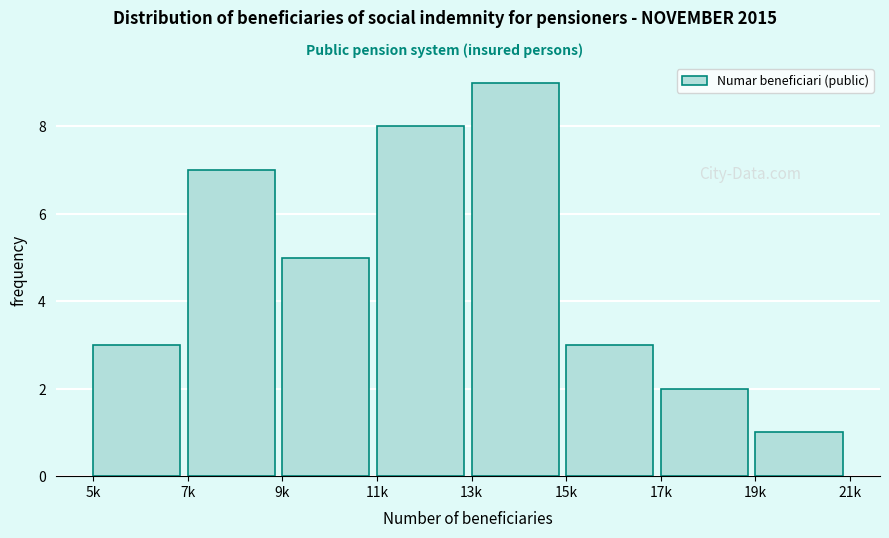

Reading left to right, transcribe all the data shown in this chart.

3	7	5	8	9	3	2	1